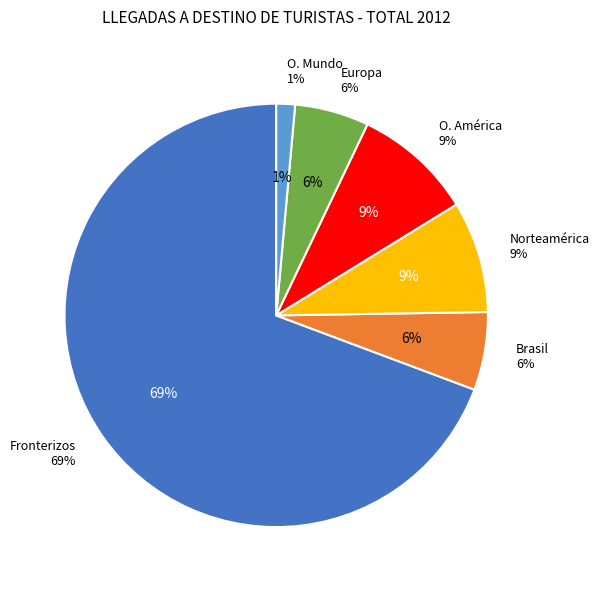

How many segments does this pie chart have?

6